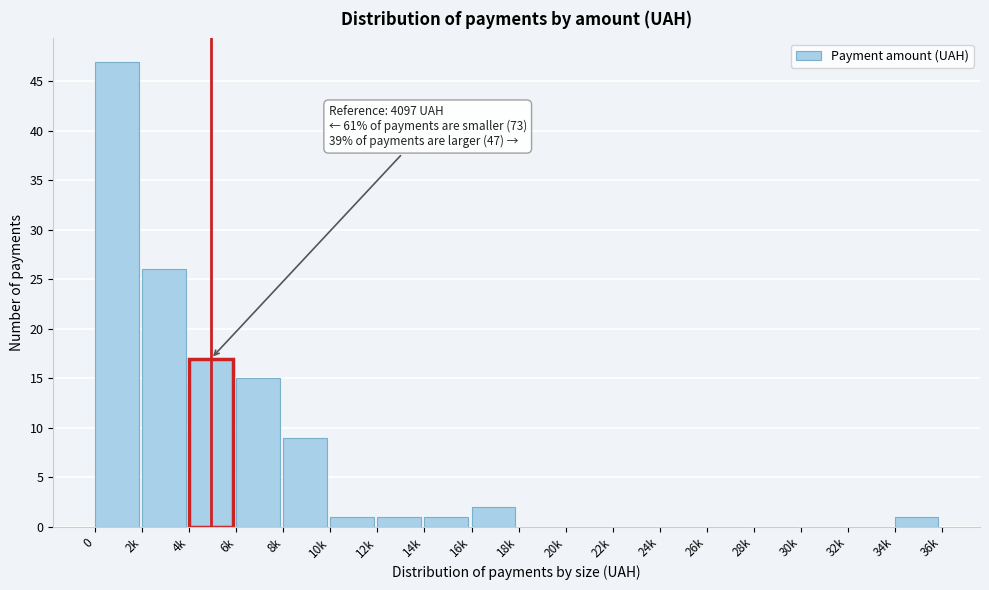

Reading left to right, extract all data points from this chart.

0=47	2k=26	4k=17	6k=15	8k=9	10k=1	12k=1	14k=1	16k=2	18k=0	20k=0	22k=0	24k=0	26k=0	28k=0	30k=0	32k=0	34k=1